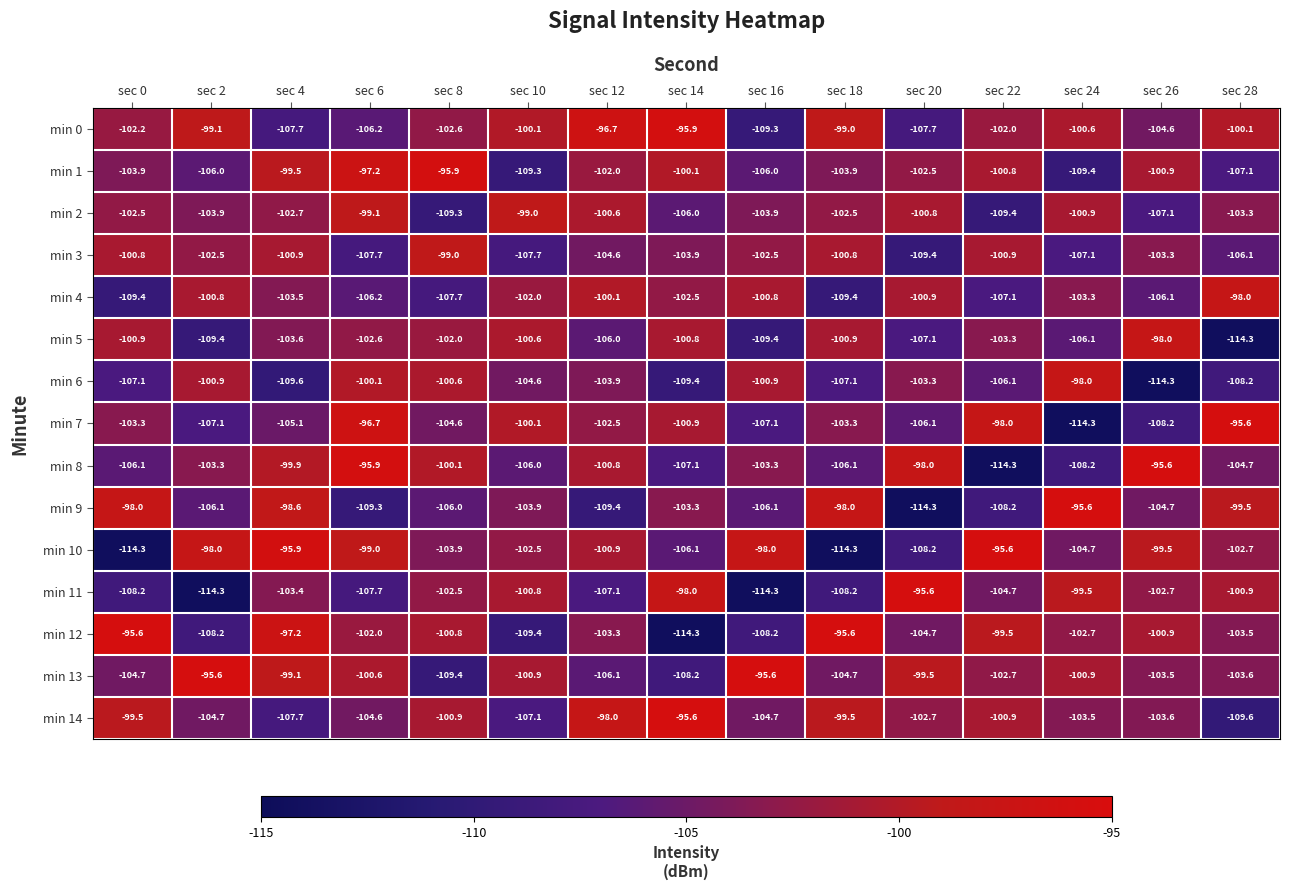

At sec 14, list the series in order from smallest to largest.

min 12, min 6, min 13, min 8, min 10, min 2, min 3, min 9, min 4, min 7, min 5, min 1, min 11, min 0, min 14